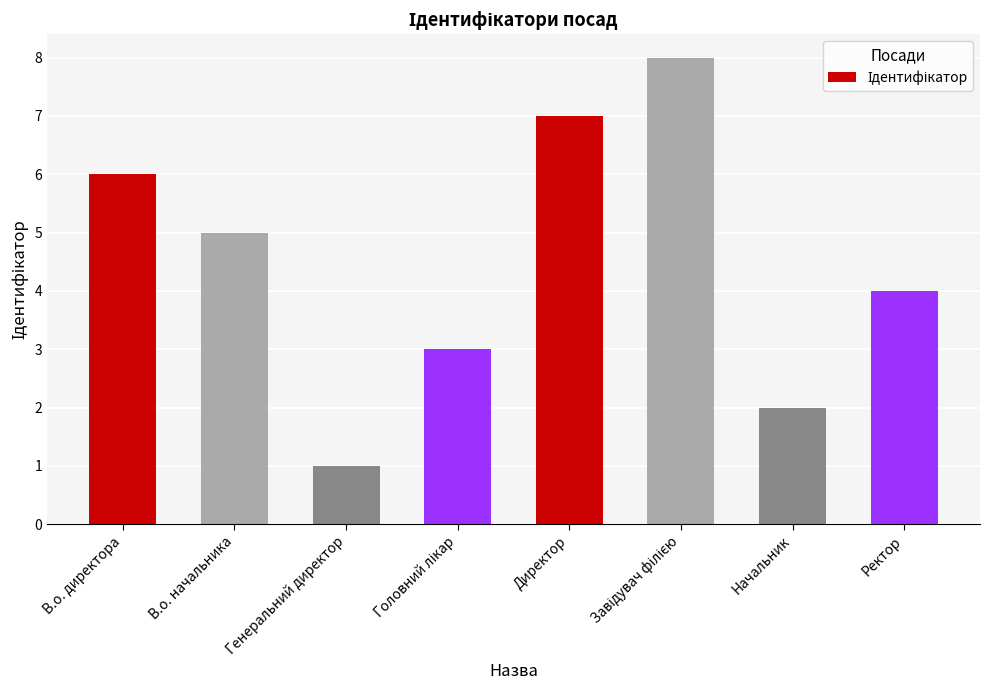

Reading left to right, list all the values displayed in this chart.

6	5	1	3	7	8	2	4